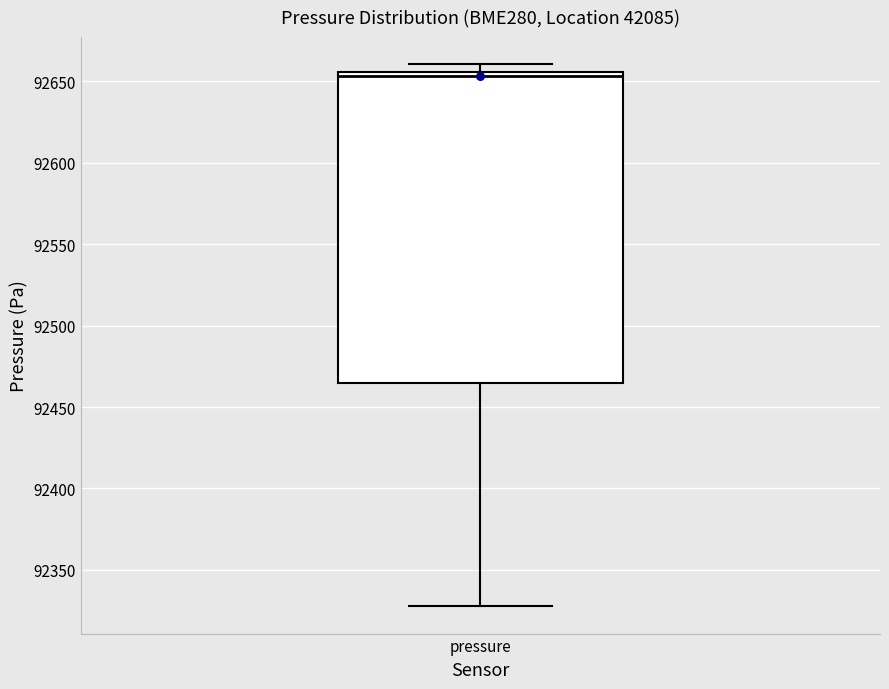

Transcribe this box plot: give where the median line is, the range the box spans, and where the two whiskers end, as read against the y-axis. The values are not printed on the chart, so give them approximately, as read against the axis.

median 92655 (just below the box's upper edge), box 92465 to 92655, whiskers 92330 to 92660